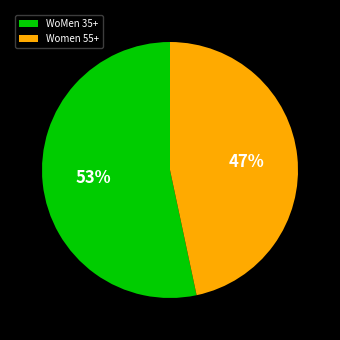

To the nearest percent, what portion does Women 55+ represent?

47%